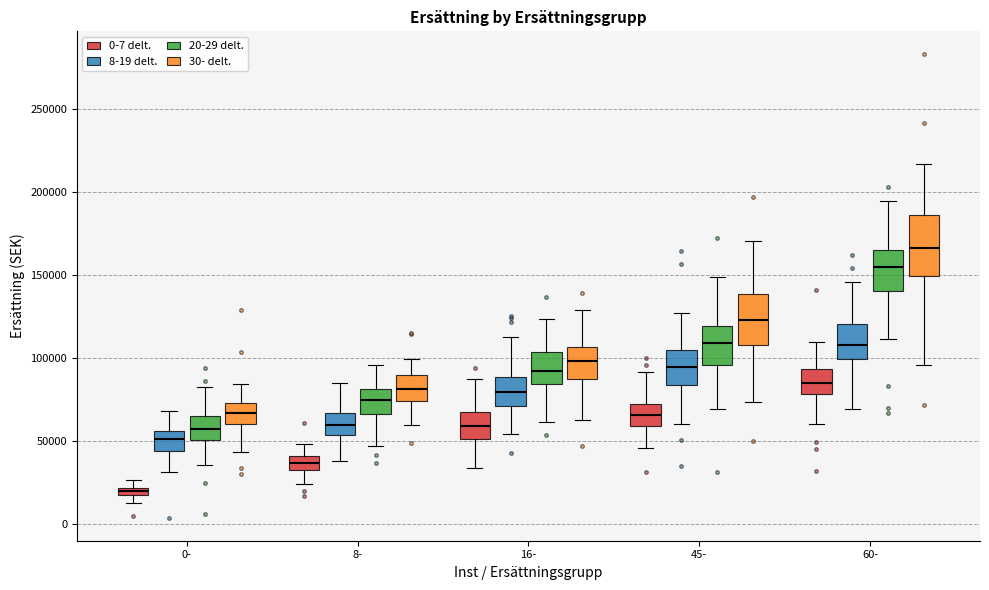

Where is the upper edge of the box for 45- (20-29 delt.) on the y-axis? The values are not printed on the chart, so give them approximately, as read against the axis.

120000